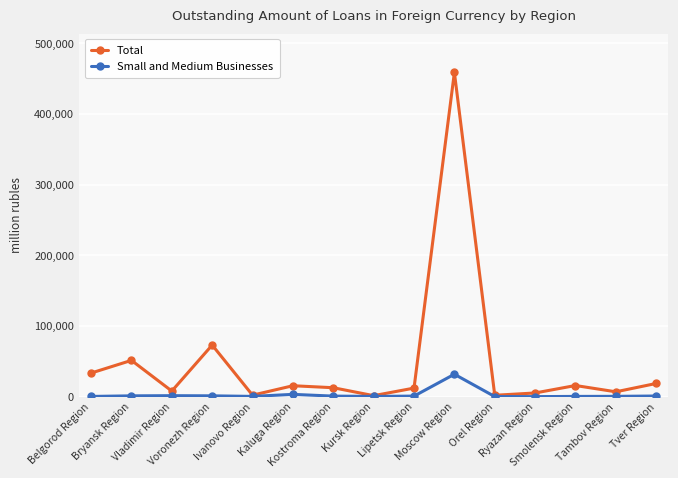

What is the sum of the Small and Medium Businesses values at Orel Region and Ryazan Region?

215